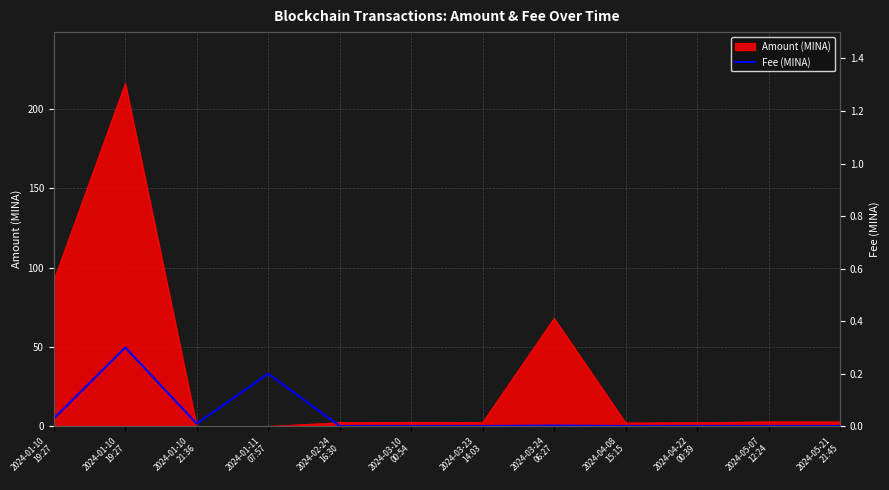

How many points are higher than both their immediate neighbors (excluding endpoints)?

3